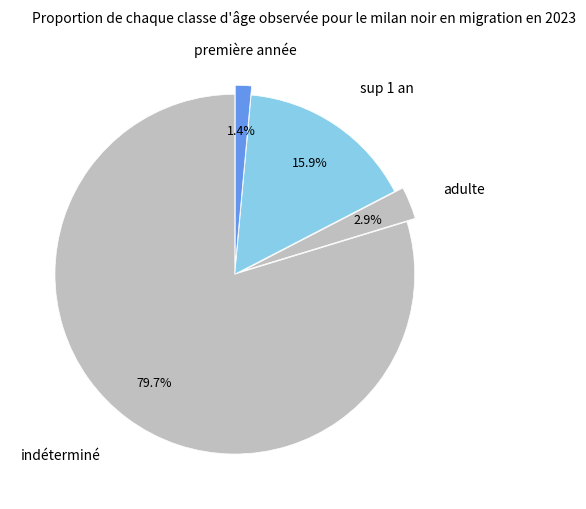

How many segments does this pie chart have?

4